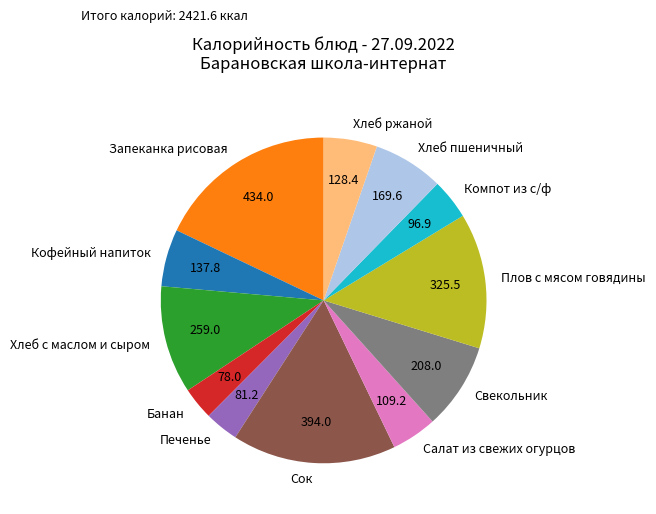

Is it true that Компот из с/ф is 11% of the pie?

False